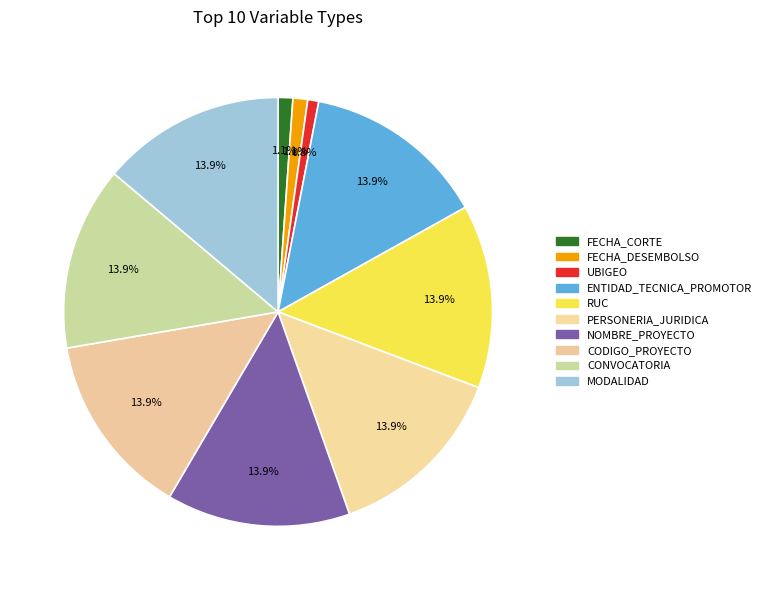

What percentage is the FECHA_DESEMBOLSO slice, to the nearest percent?

1%